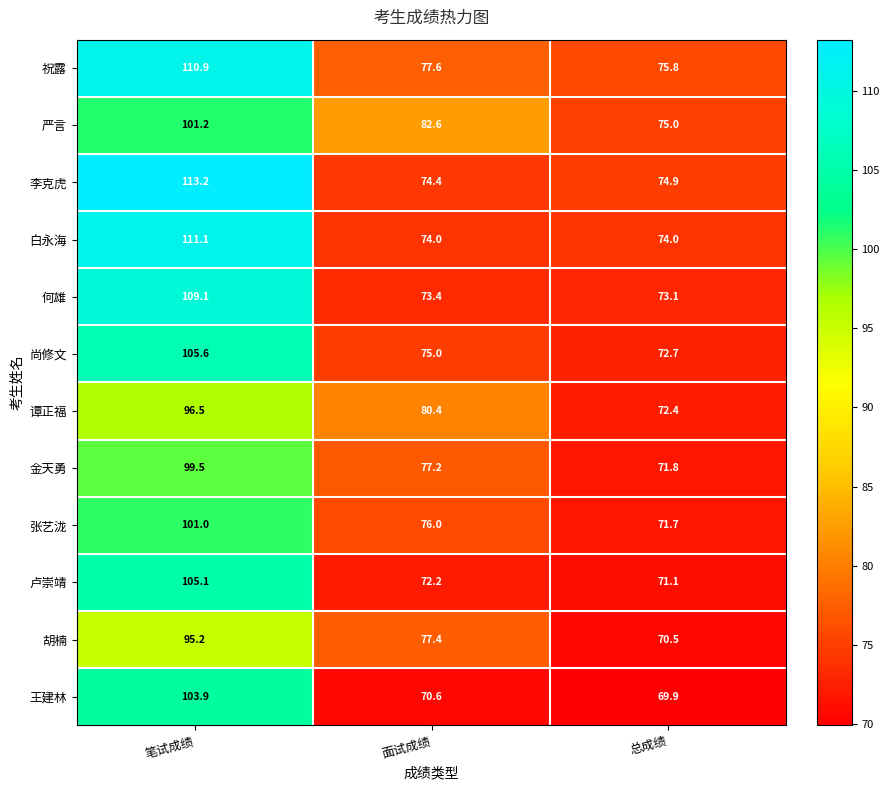

What is the total value across all series at 面试成绩?

910.8